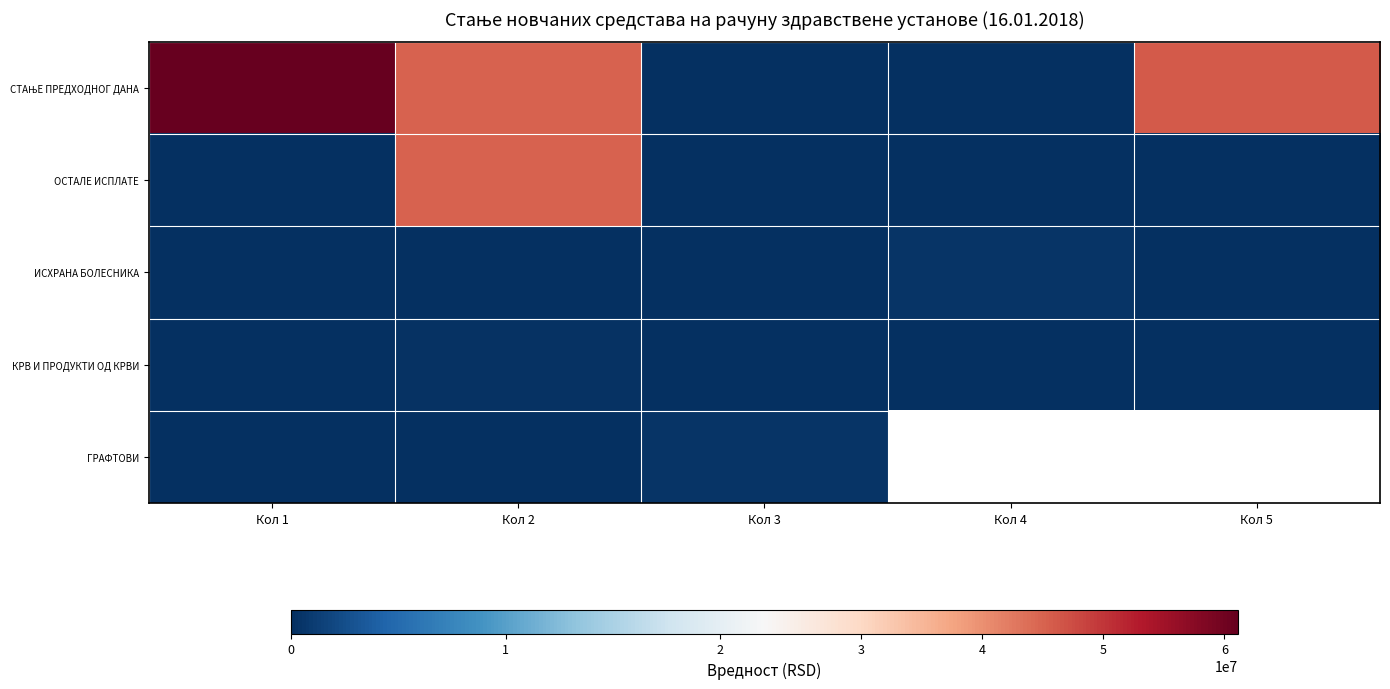

Which has a higher value, Кол 1 or Кол 3?

Кол 1